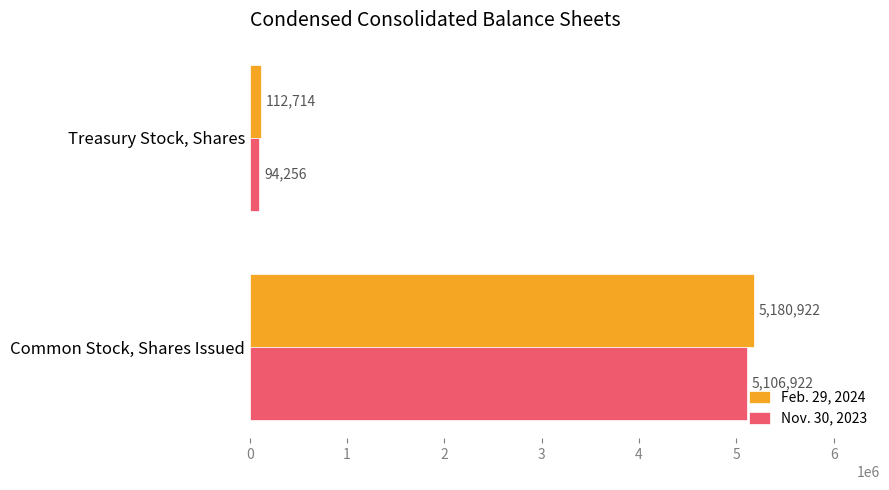

What is the smallest value displayed?

94256